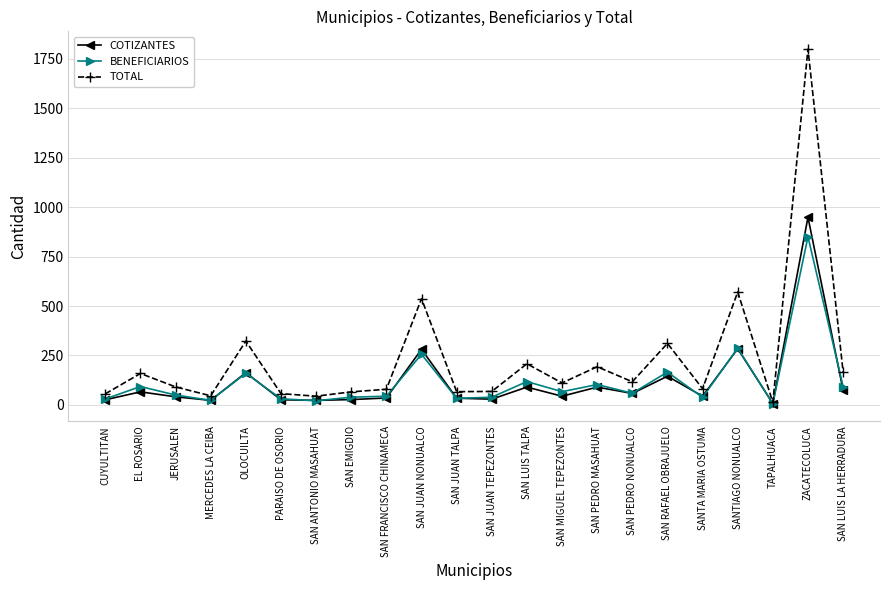

Is it true that COTIZANTES equals 145 at SAN RAFAEL OBRAJUELO?

True